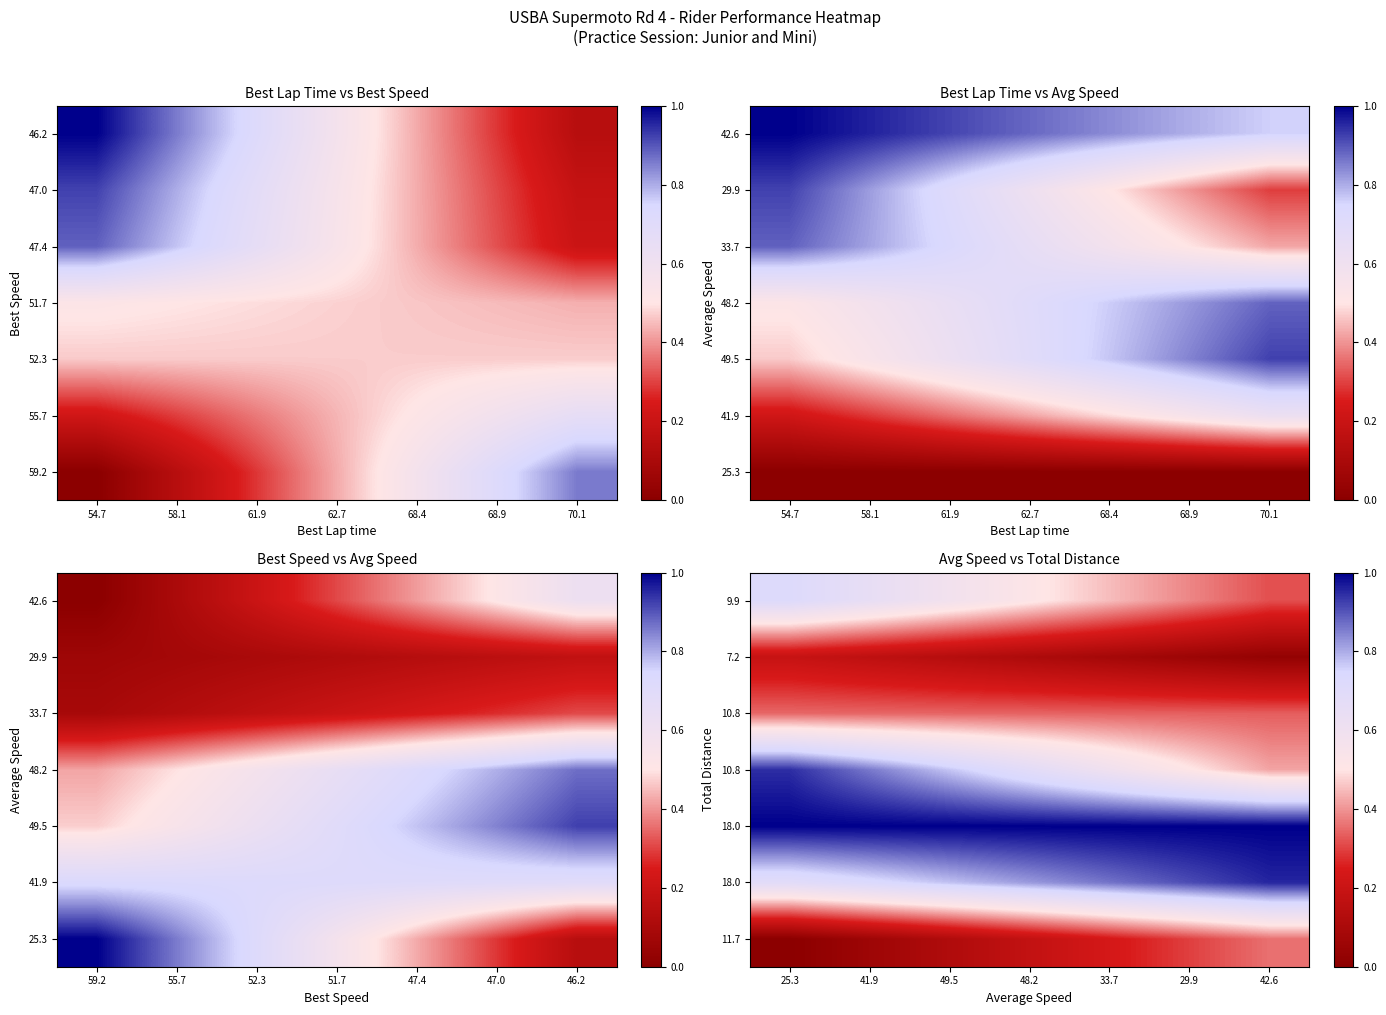

At which category is the sum across all series the highest?

25.3